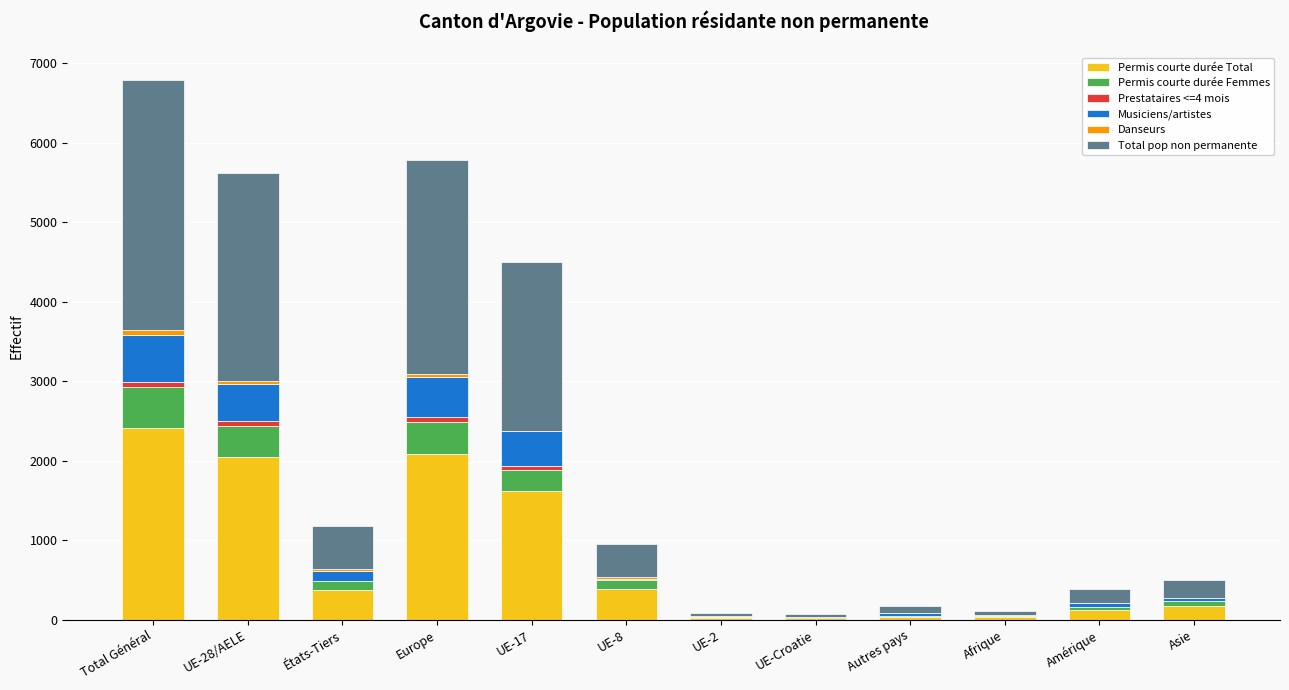

At which category is the sum across all series the highest?

Total Général